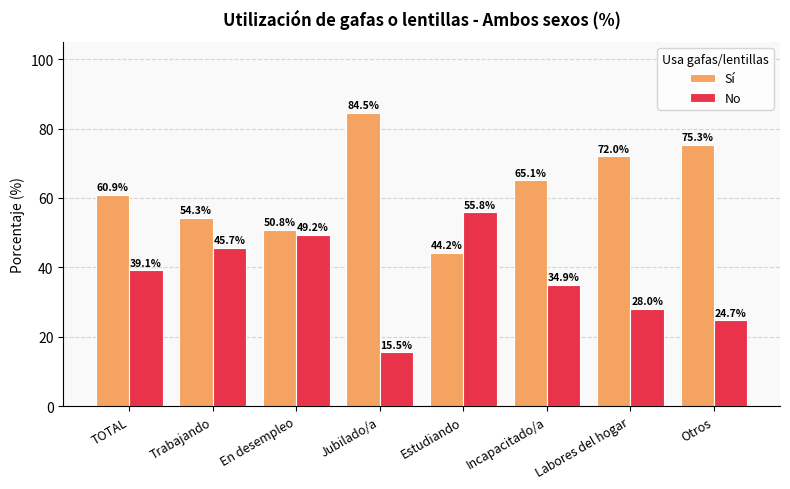

The Sí series shows 21.5 at Labores del hogar. True or false?

False